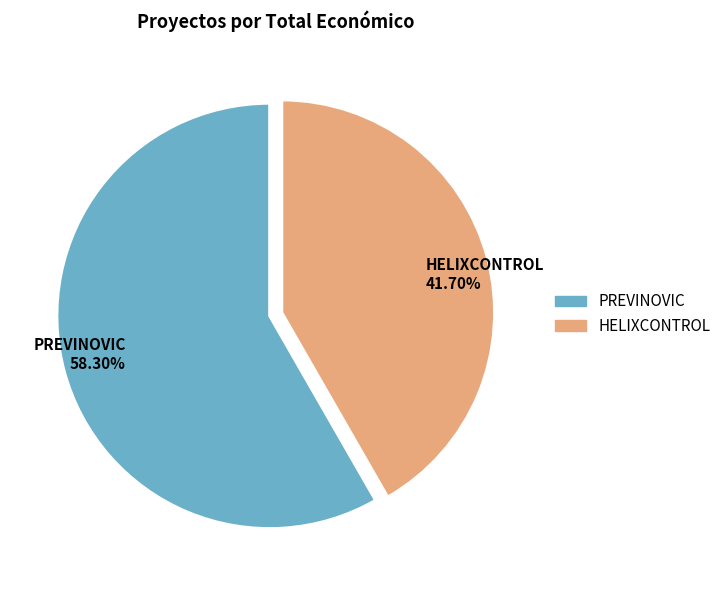

How many slices are in this pie chart?

2